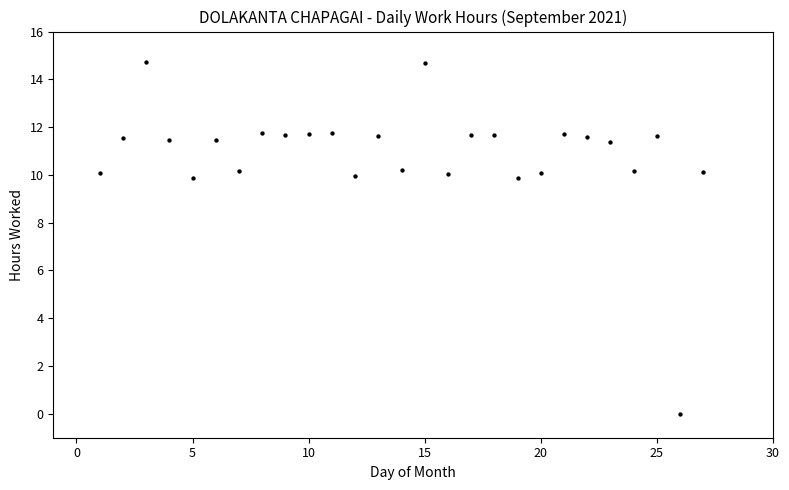

What is the range of X values (max minus min)?

26.0